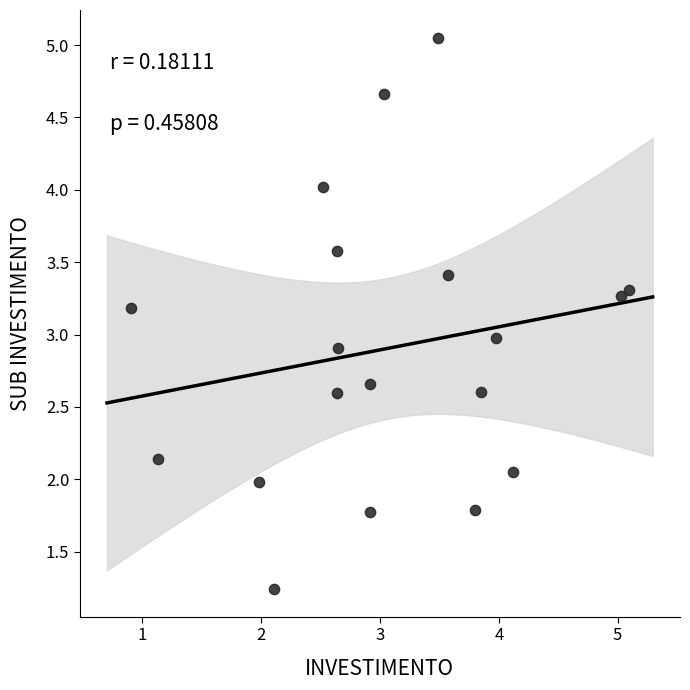

What is the range of Y values (max minus min)?

3.8